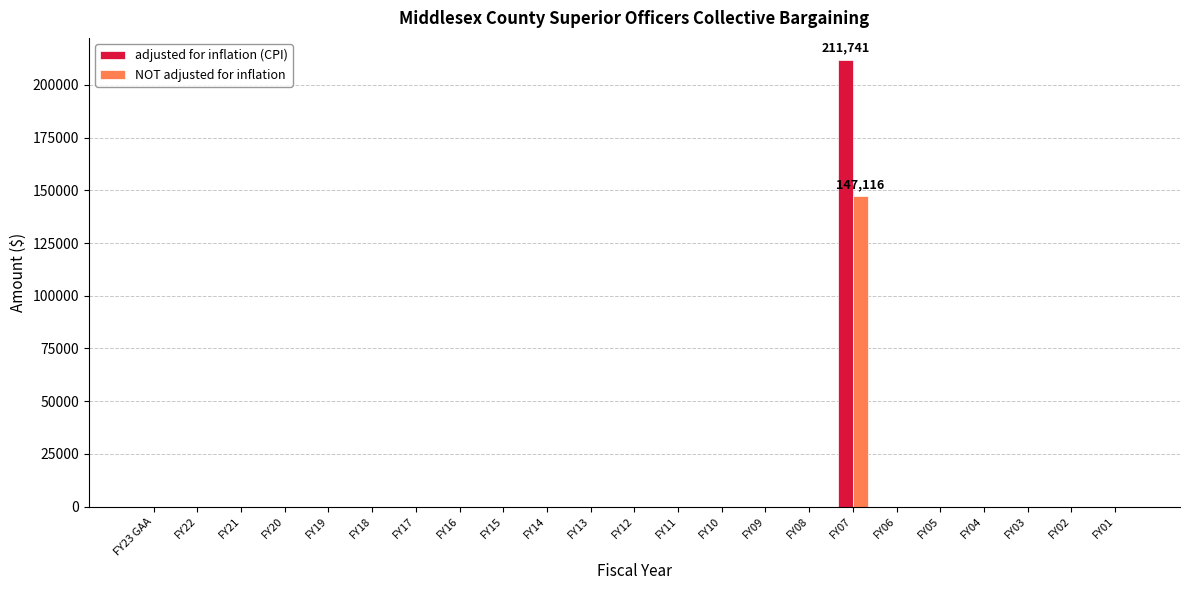

What is the sum of all NOT adjusted for inflation values?

147116